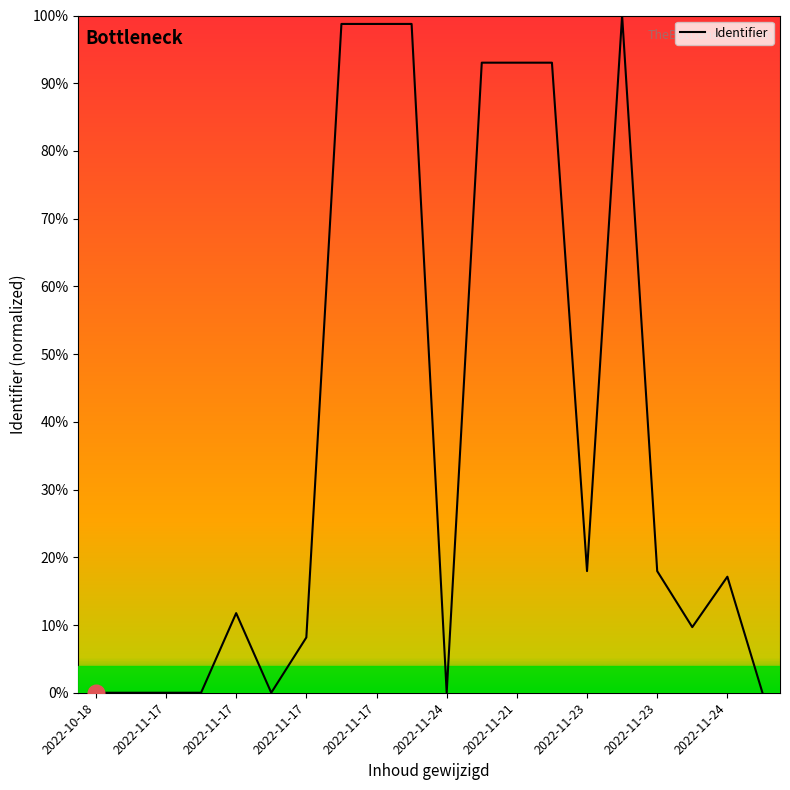

Where is the data nearest to the value 0?

2022-10-18